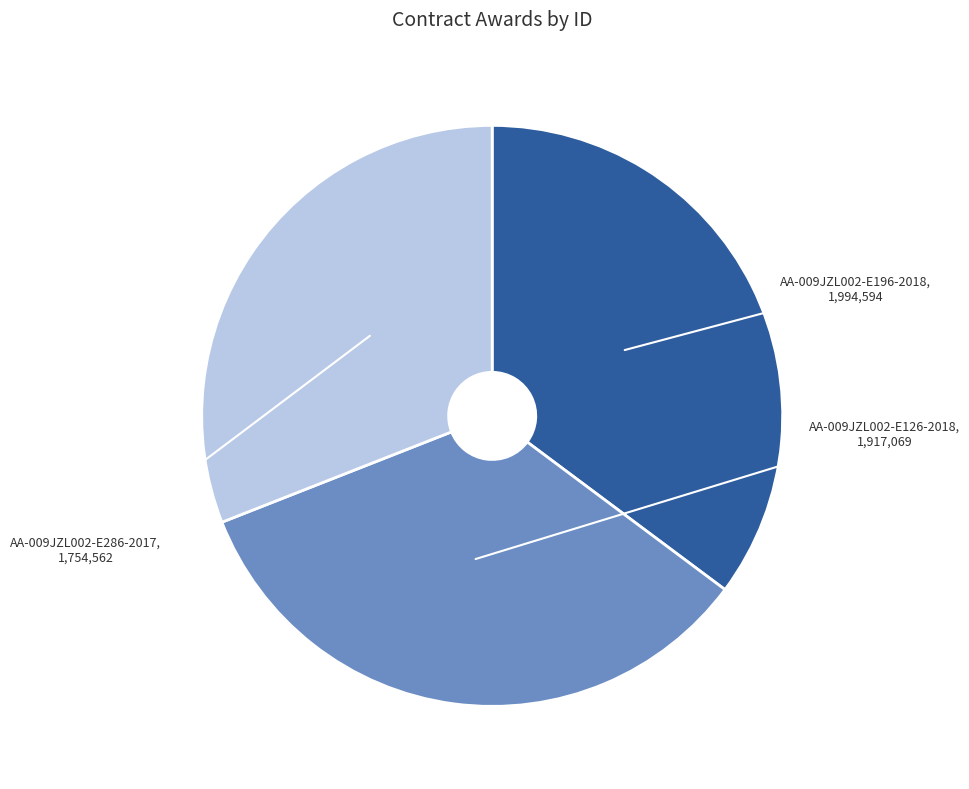

Rank the categories by value from highest to lowest.

AA-009JZL002-E196-2018, AA-009JZL002-E126-2018, AA-009JZL002-E286-2017